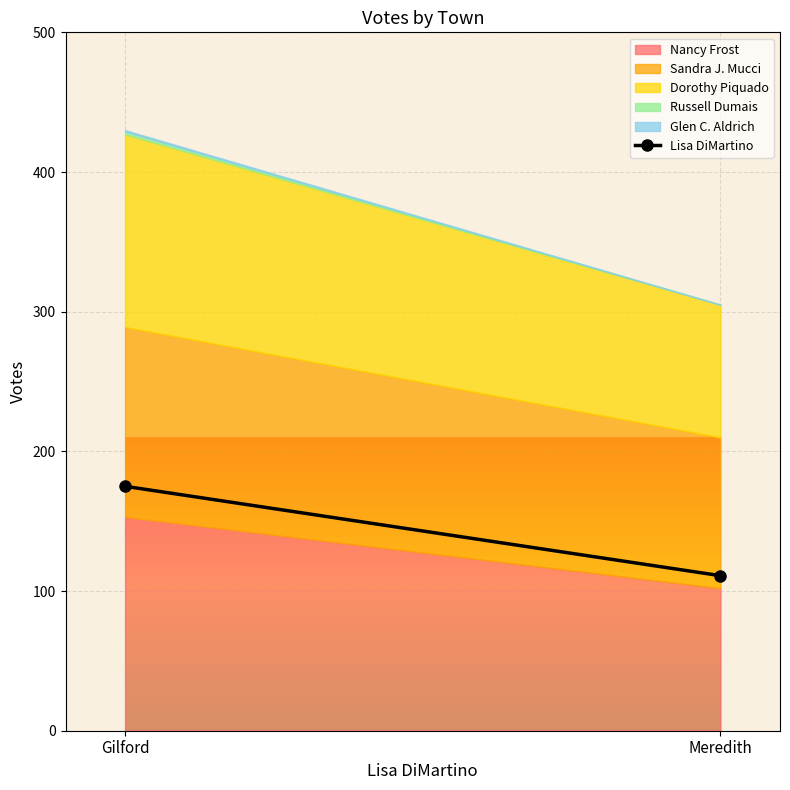

What is the minimum value shown in the chart?

111